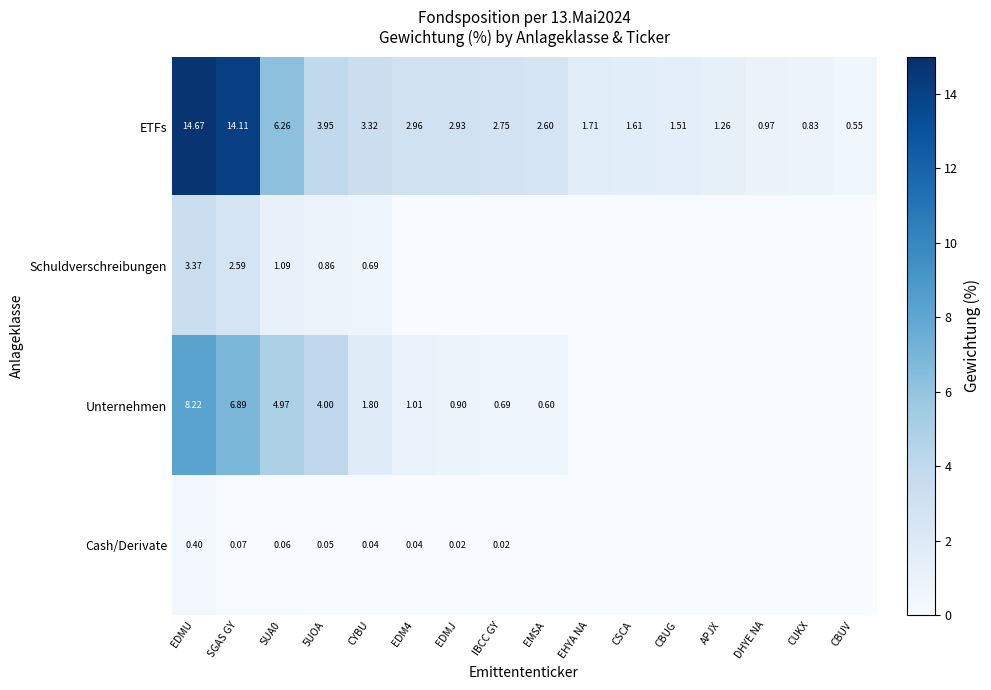

Is the value of ETFs at DHYE NA greater than the value of Cash/Derivate at EDM4?

Yes